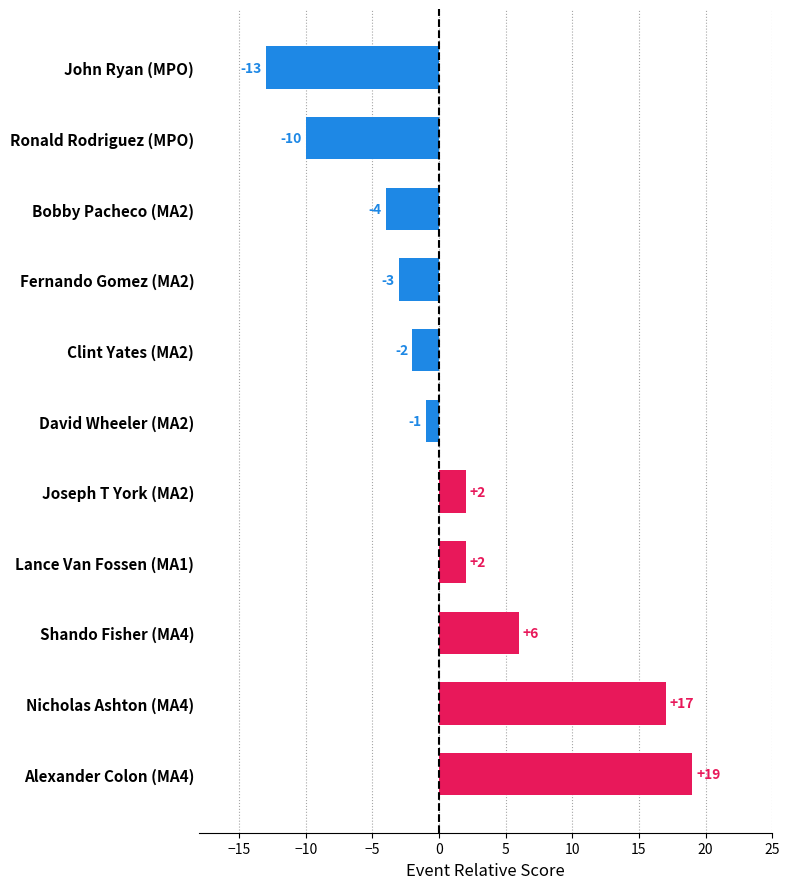

The chart shows a value of 19 at Alexander Colon (MA4). True or false?

True